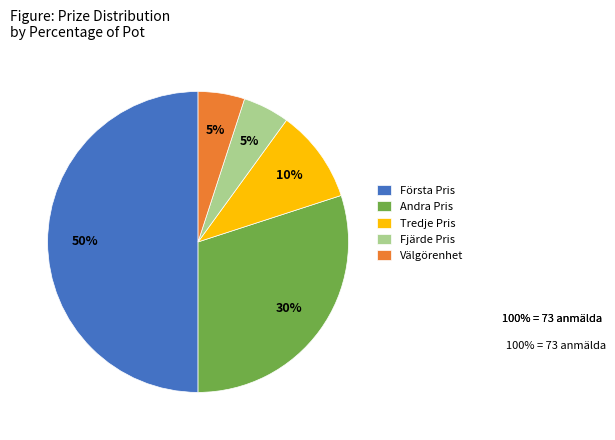

Is the sum of Fjärde Pris and Välgörenhet greater than half?

No